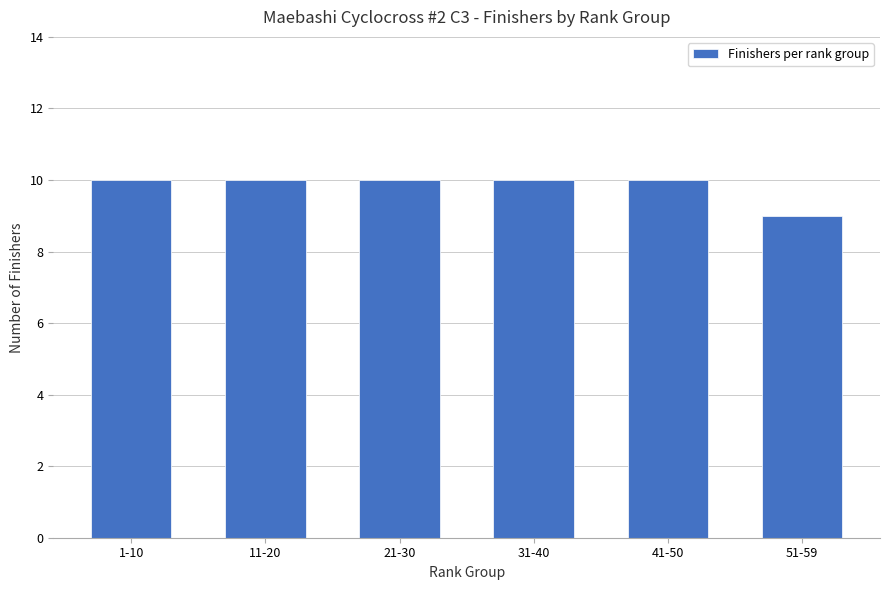

Read the value at 51-59.

9